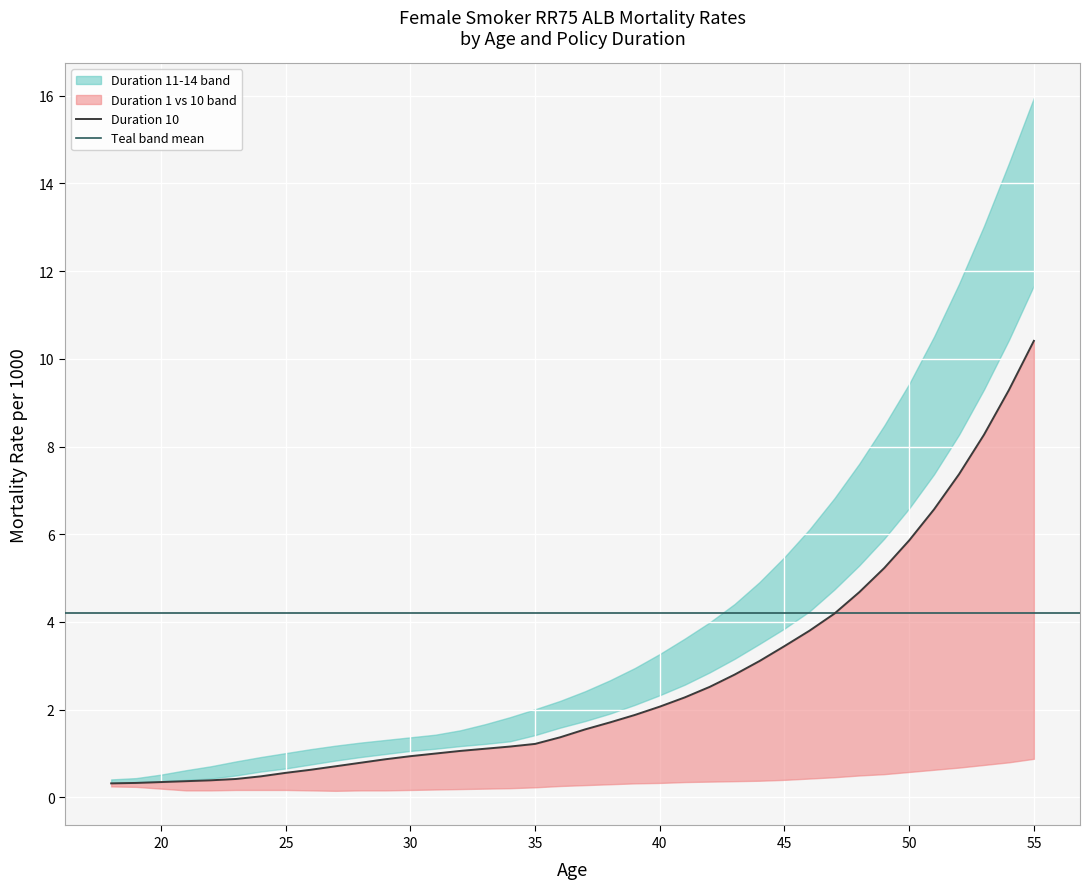

What is the total value across all series at 45?

22.3